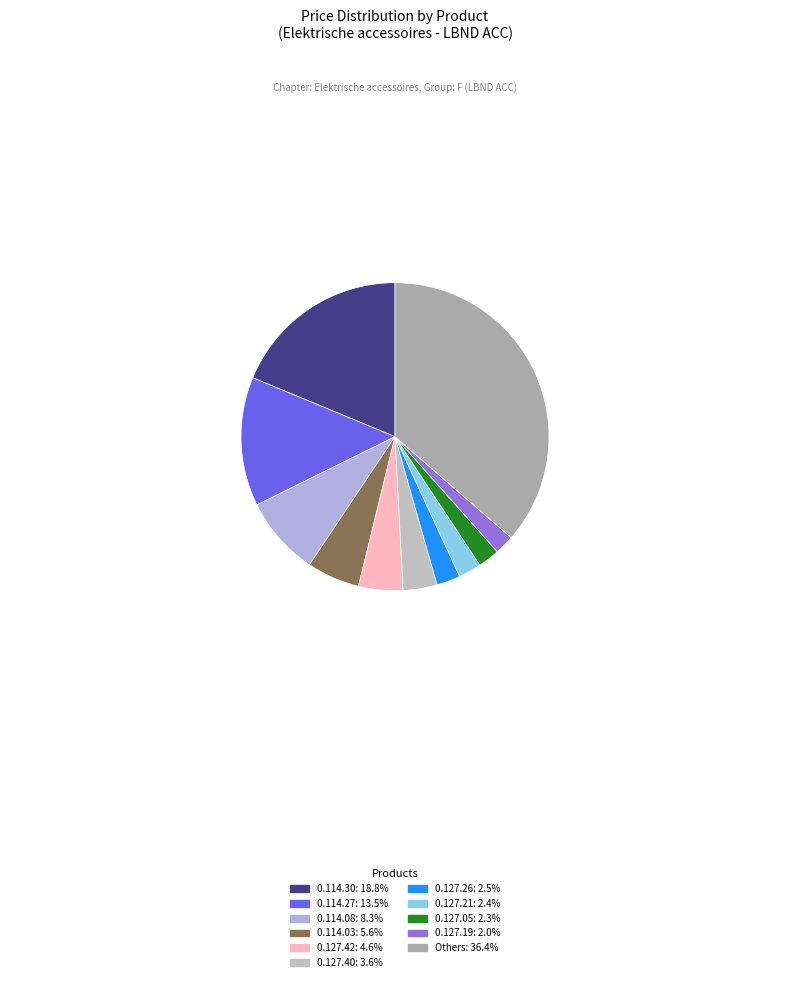

How many segments does this pie chart have?

11